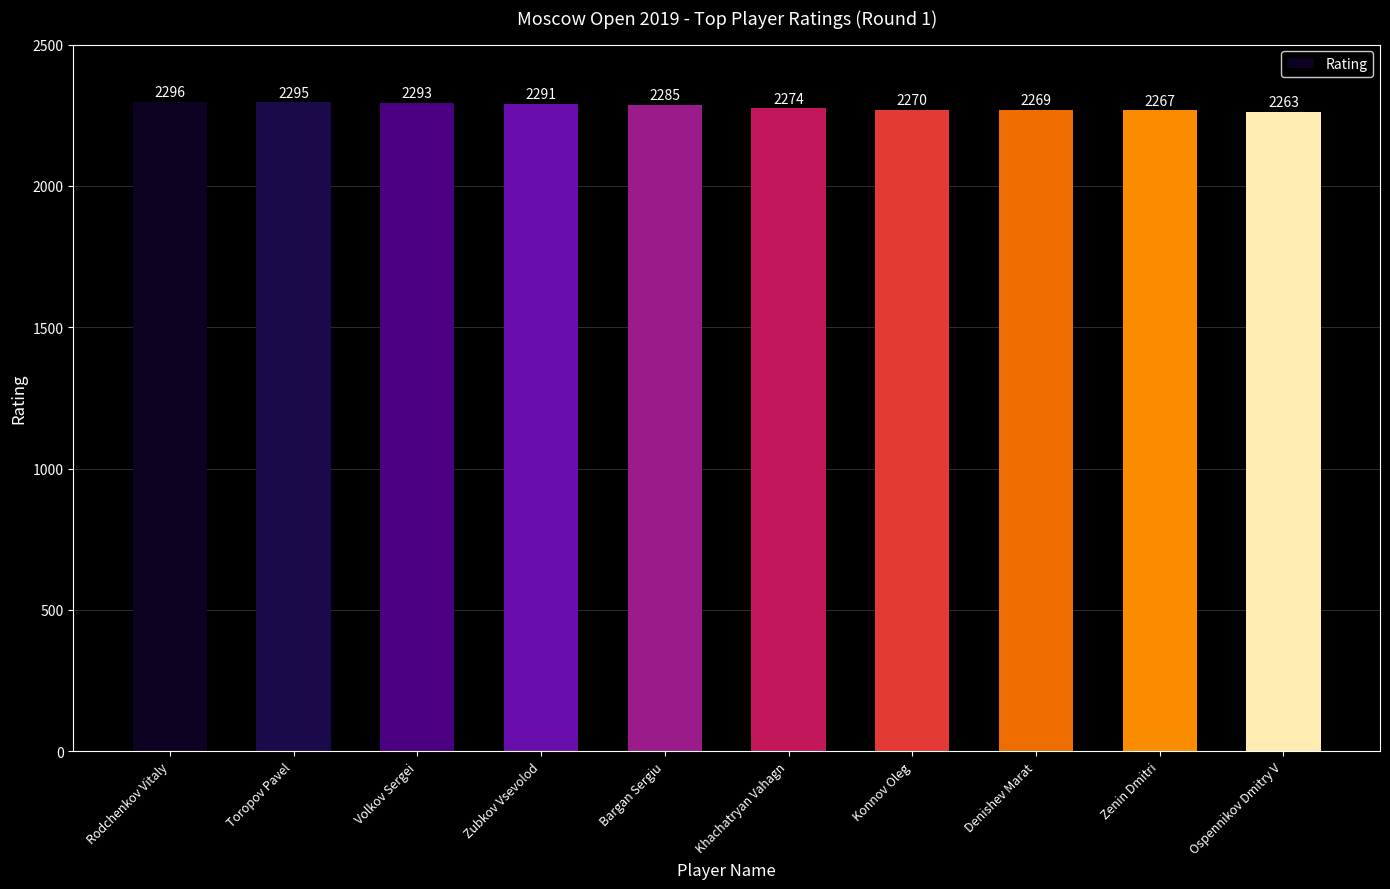

Rank the categories by value from lowest to highest.

Ospennikov Dmitry V, Zenin Dmitri, Denishev Marat, Konnov Oleg, Khachatryan Vahagn, Bargan Sergiu, Zubkov Vsevolod, Volkov Sergei, Toropov Pavel, Rodchenkov Vitaly